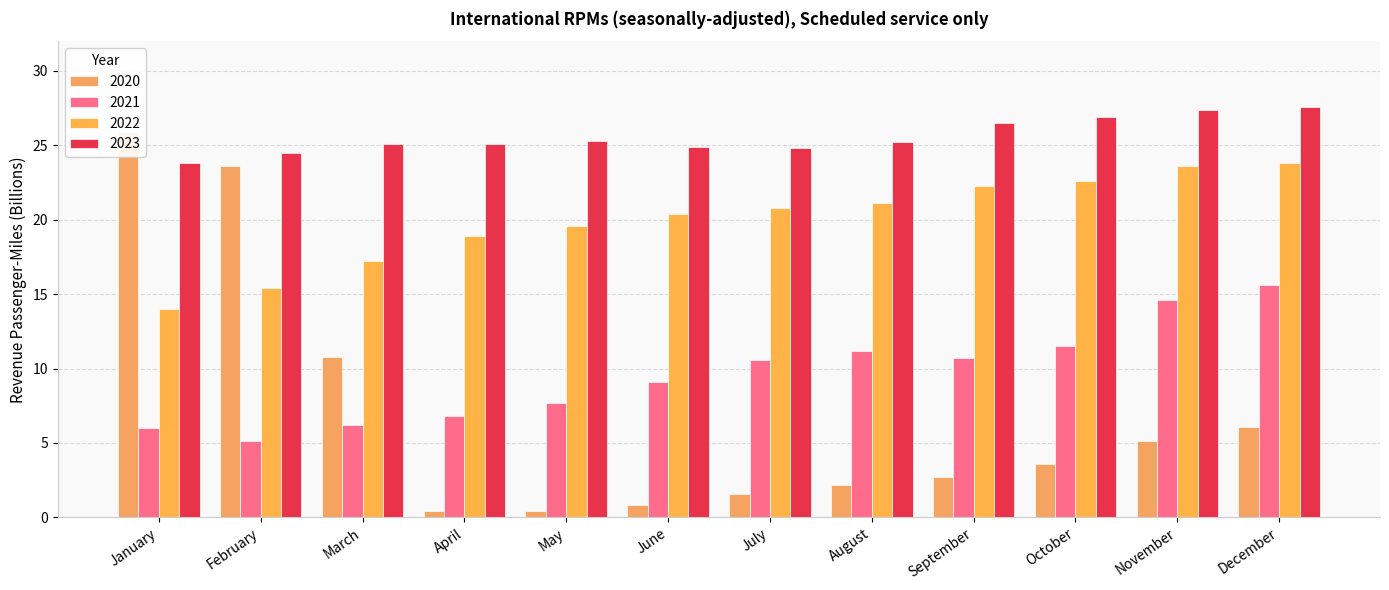

What is the greatest value displayed?

27.6